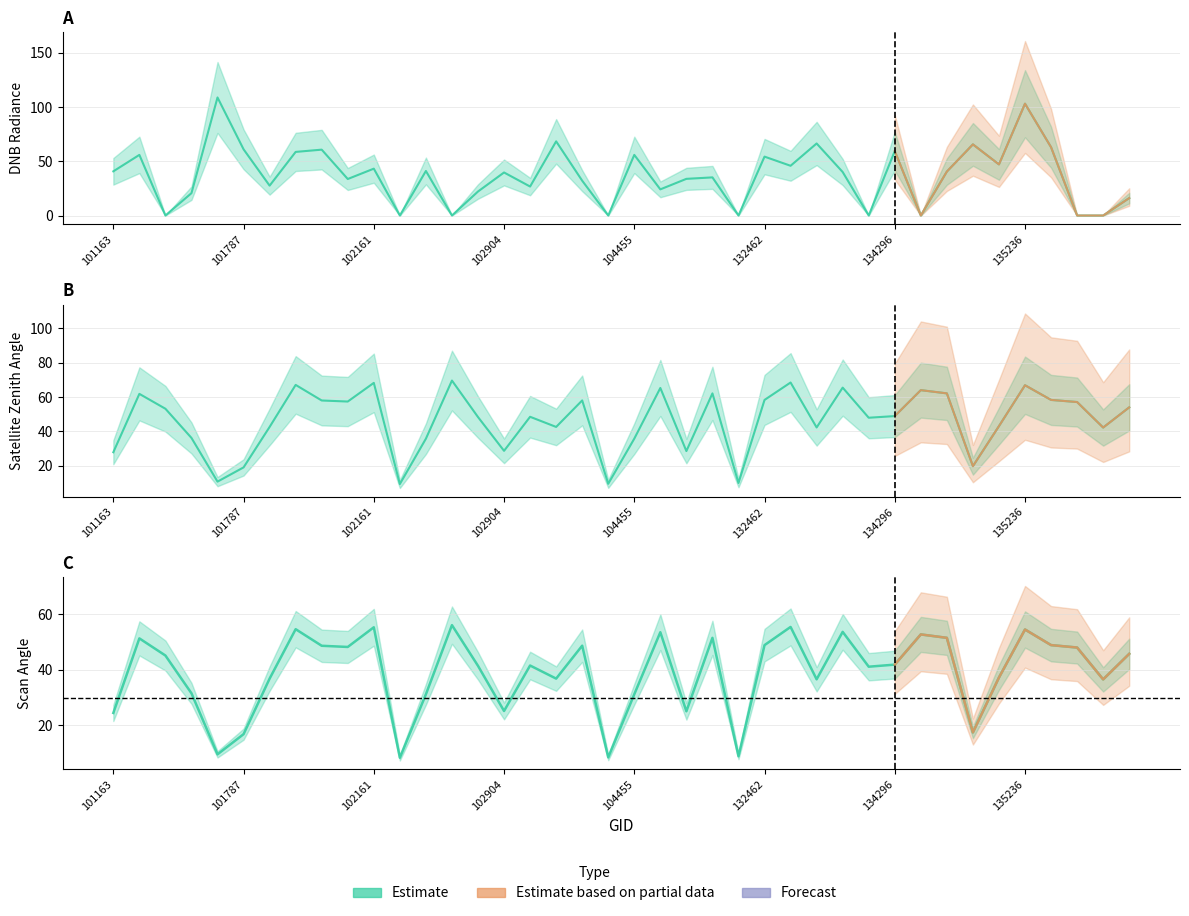

At which category does the chart reach its minimum across all series?

135598